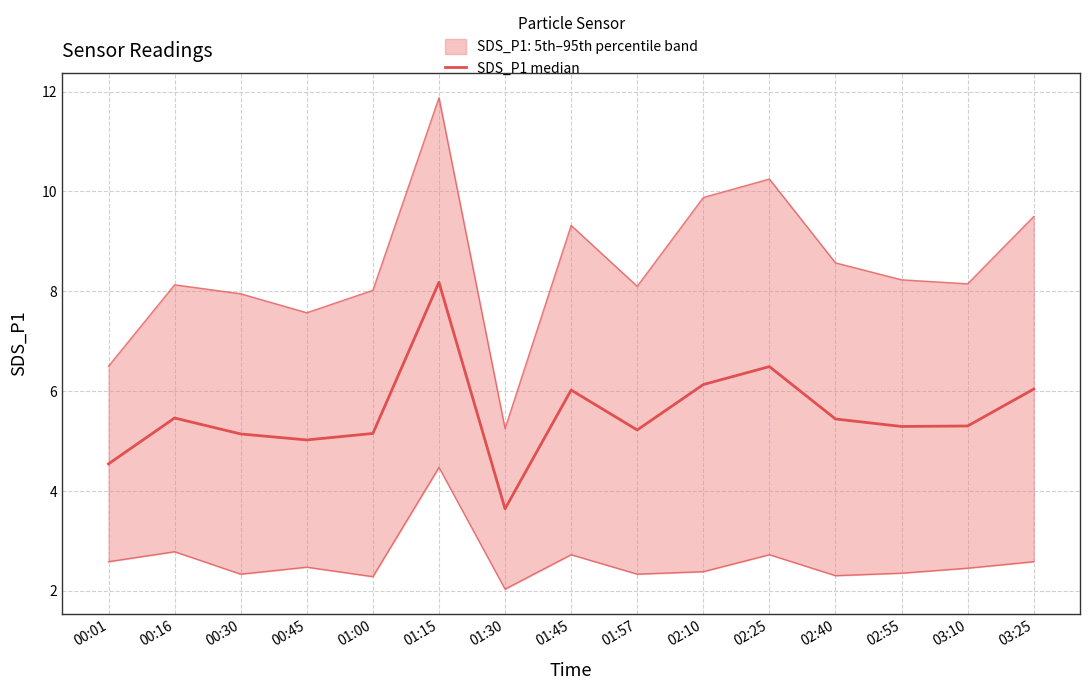

Reading left to right, extract all data points from this chart.

00:01=4.5	00:16=5.5	00:30=5.1	00:45=5.0	01:00=5.2	01:15=8.2	01:30=3.6	01:45=6.0	01:57=5.2	02:10=6.1	02:25=6.5	02:40=5.4	02:55=5.3	03:10=5.3	03:25=6.0